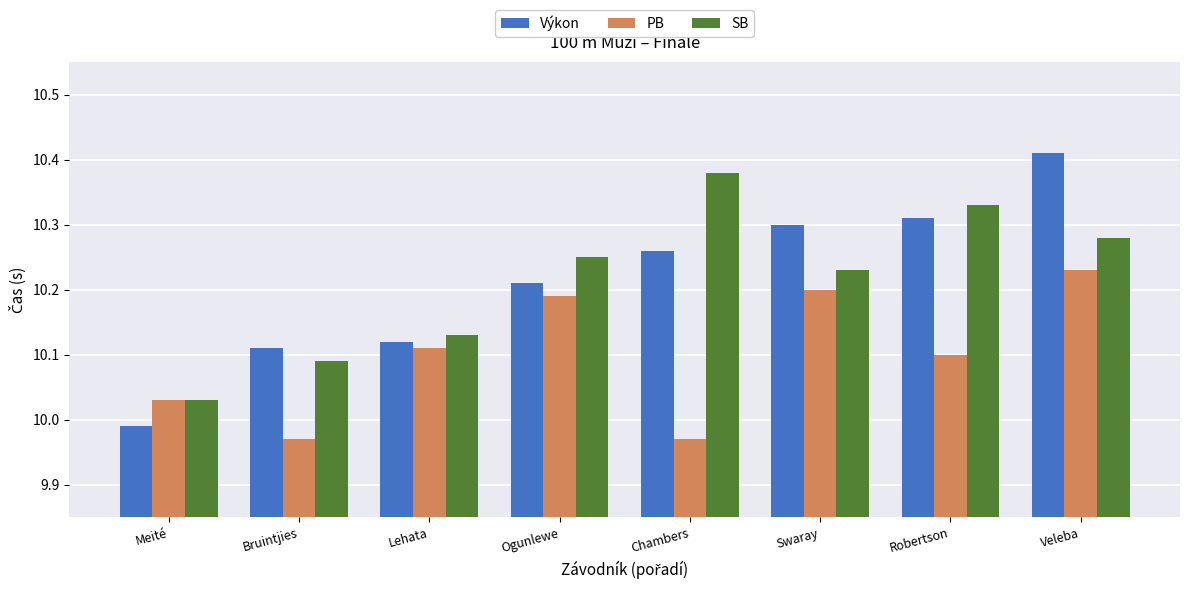

What is the total value across all series at Lehata?

30.4